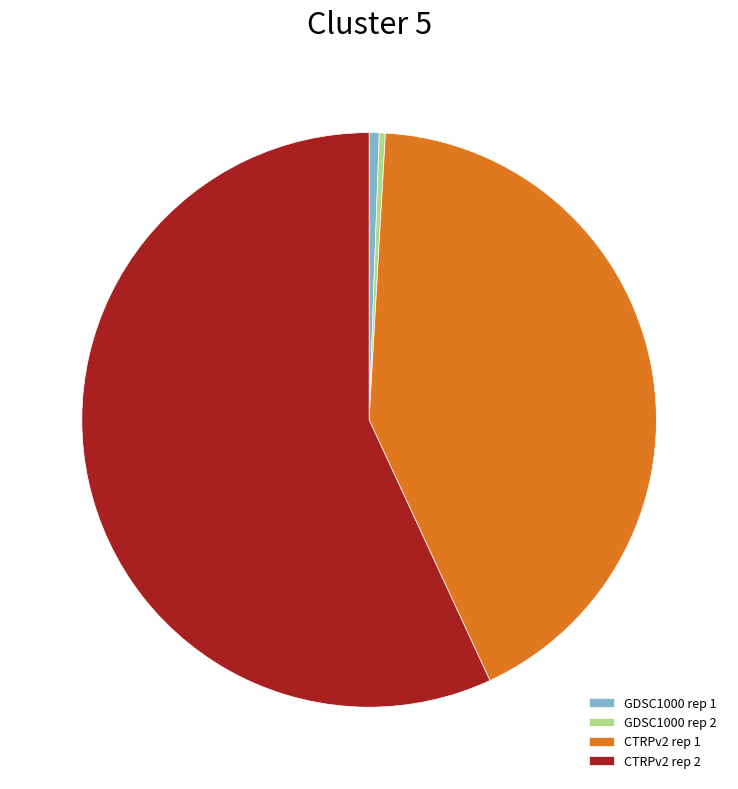

Between CTRPv2 rep 2 and GDSC1000 rep 1, which is larger?

CTRPv2 rep 2